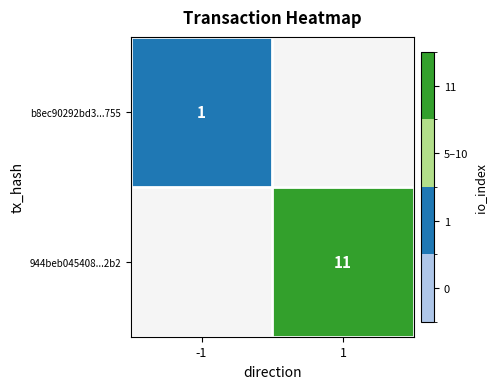

True or false: 944beb045408...2b2 has a value of 11 at 1.

True